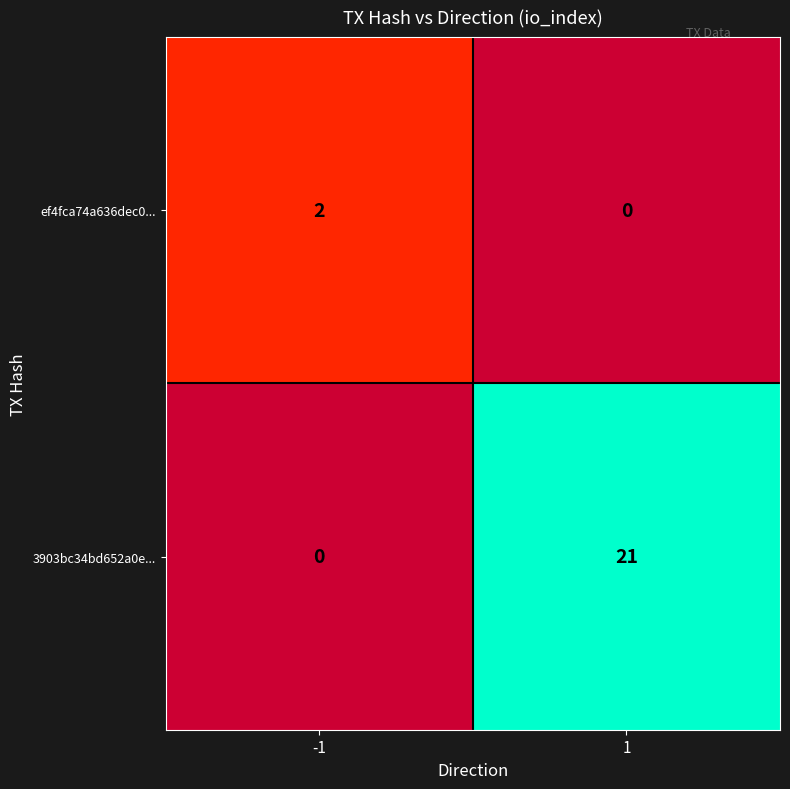

True or false: ef4fca74a636dec0... has a value of 2 at -1.

True